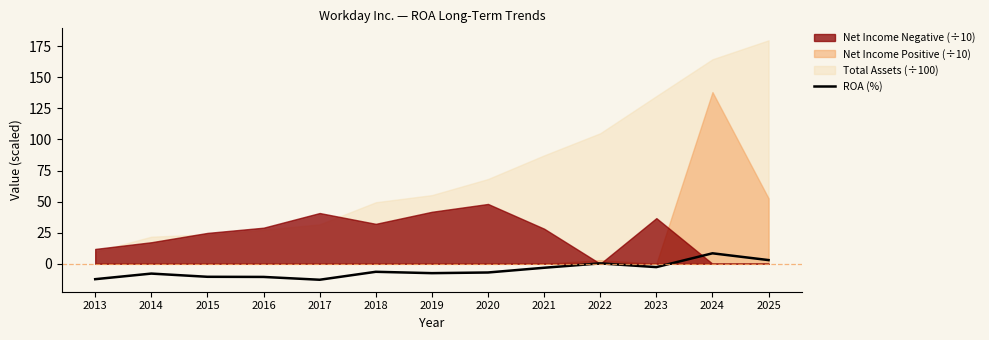

What is the sum of the values at 2015 and 2014?

-18.4